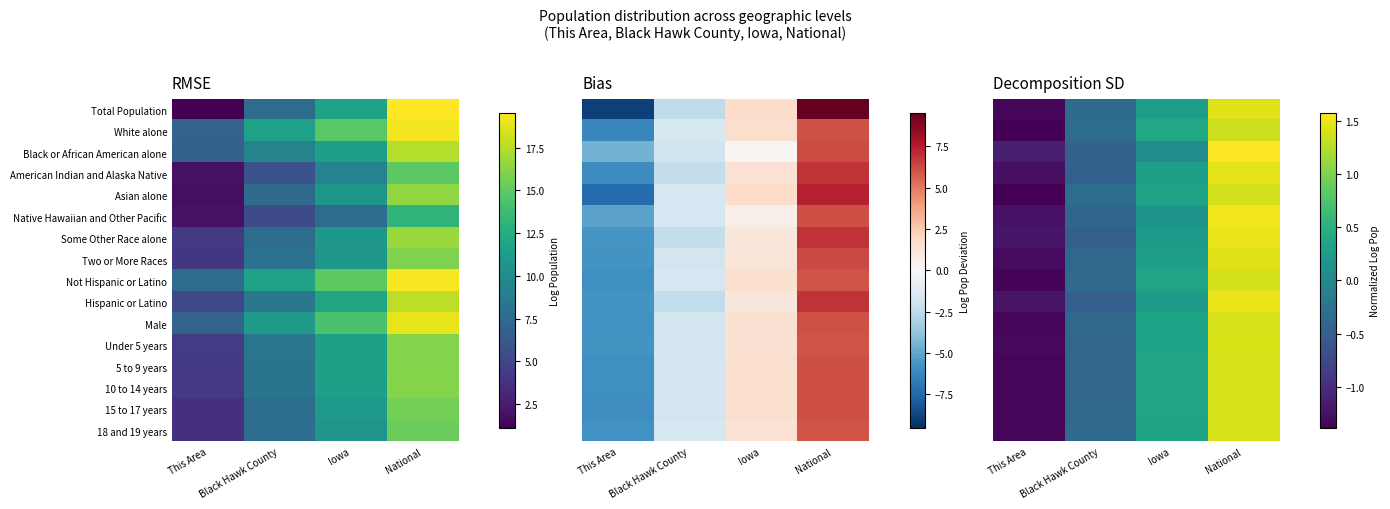

At Black Hawk County, list the series in order from smallest to largest.

Hispanic or Latino, Some Other Race alone, Black or African American alone, American Indian and Alaska Native, Native Hawaiian and Other Pacific, Under 5 years, 10 to 14 years, 5 to 9 years, 15 to 17 years, Two or More Races, Male, Not Hispanic or Latino, 18 and 19 years, Total Population, White alone, Asian alone